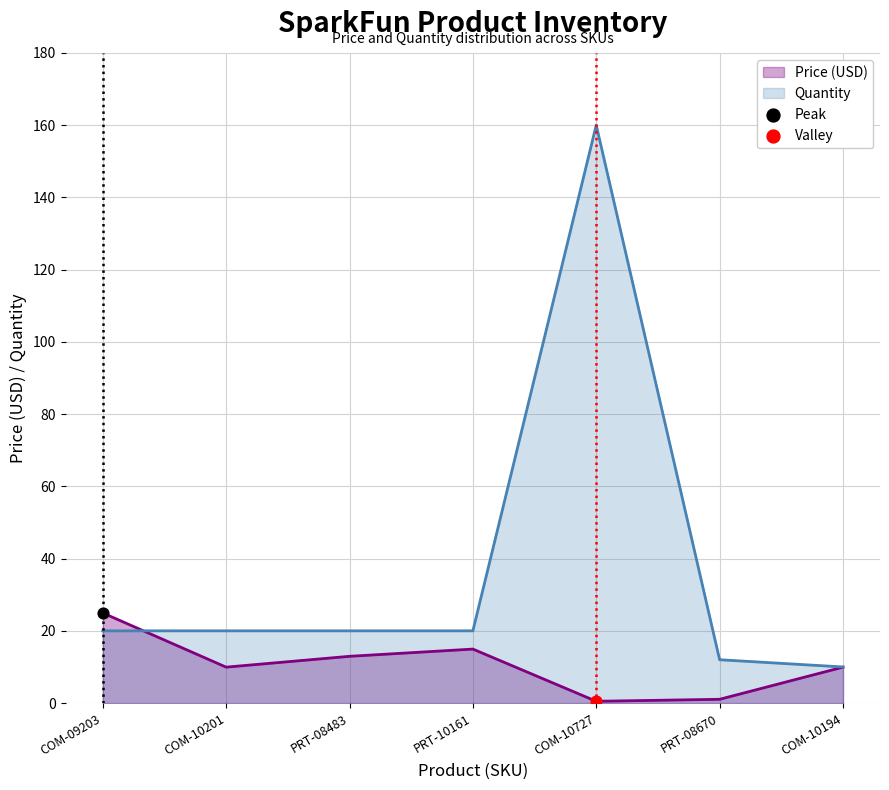

What are all the series names shown in the legend?

Price (USD), Quantity